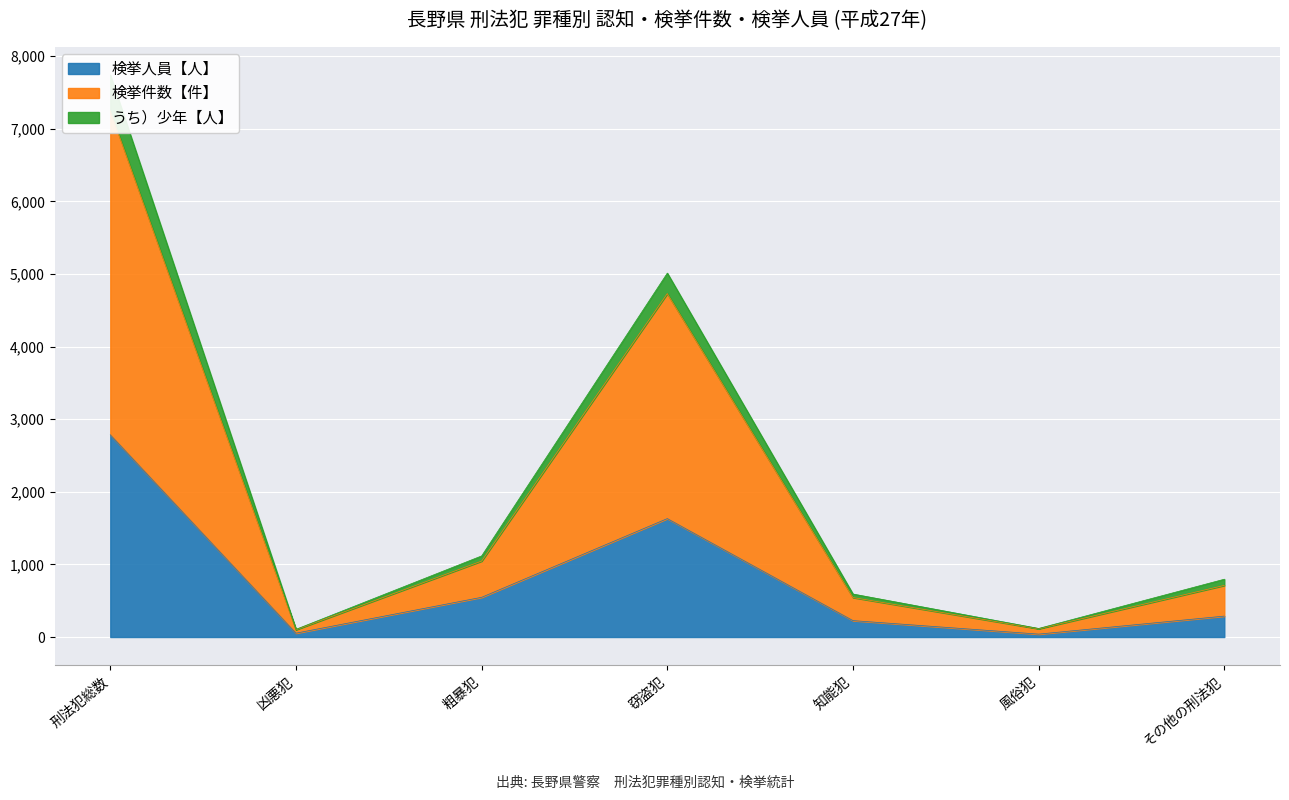

At which category is the sum across all series the highest?

刑法犯総数